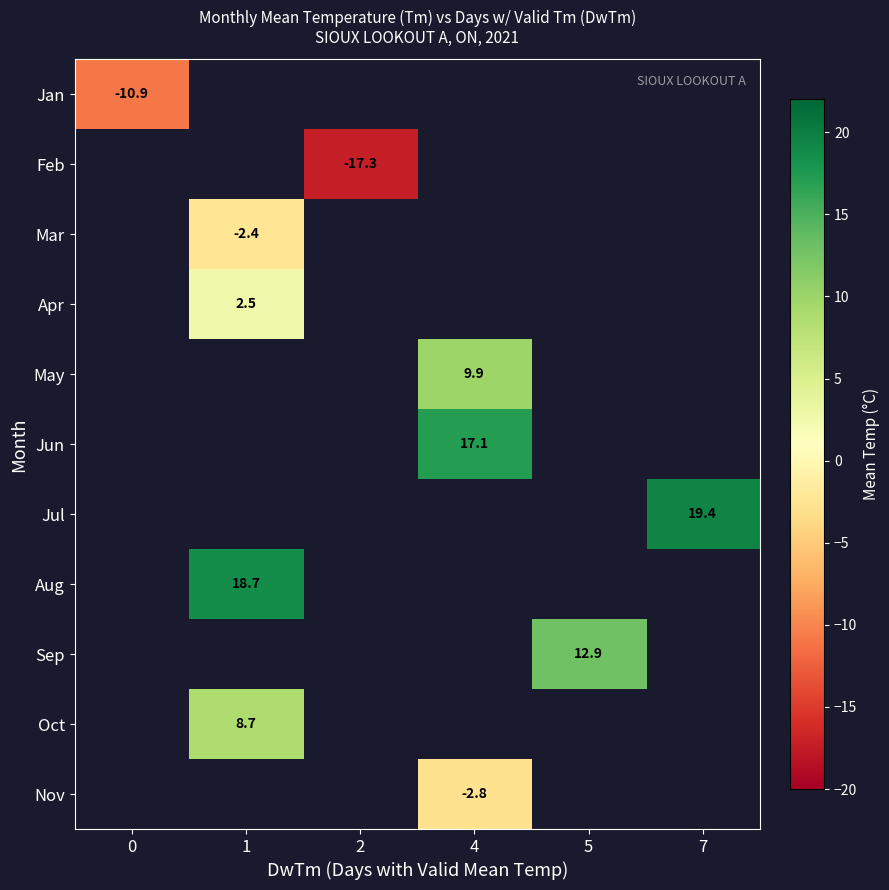

The value of May at 4 is 9.9. True or false?

True